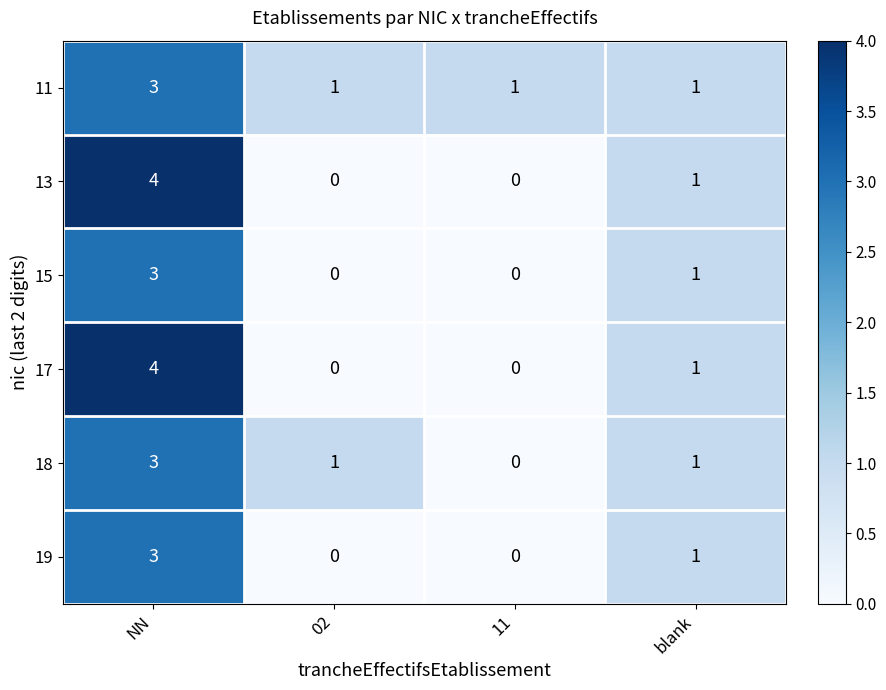

At which category is the sum across all series the highest?

NN